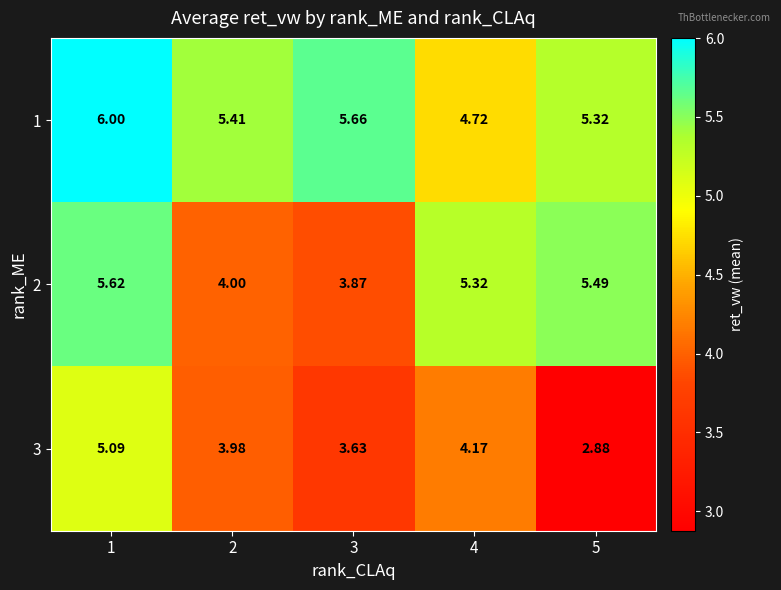

Rank the series at 1 from highest to lowest value.

1, 2, 3